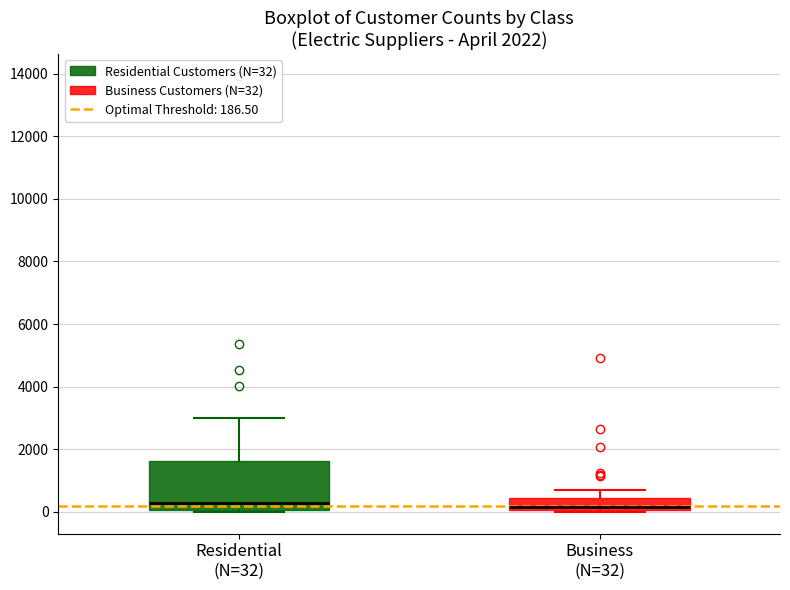

Which box is the tallest, from its lower edge to its upper edge?

Residential (N=32)